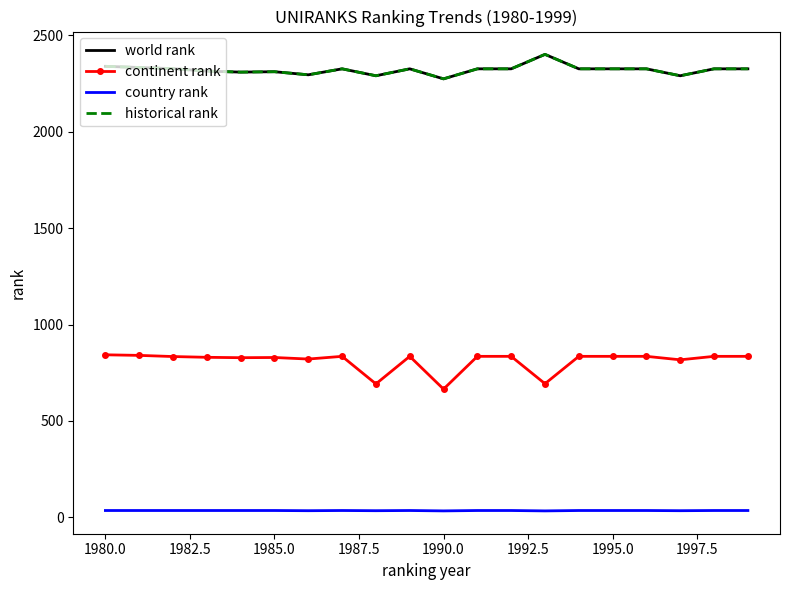

What is the highest value of the world rank series?

2402